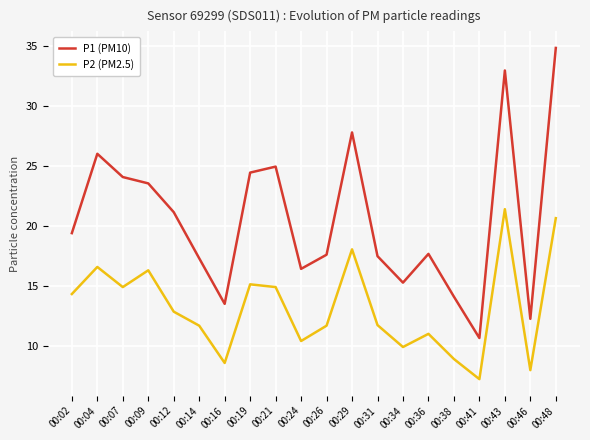

At which category is the sum across all series the highest?

00:48